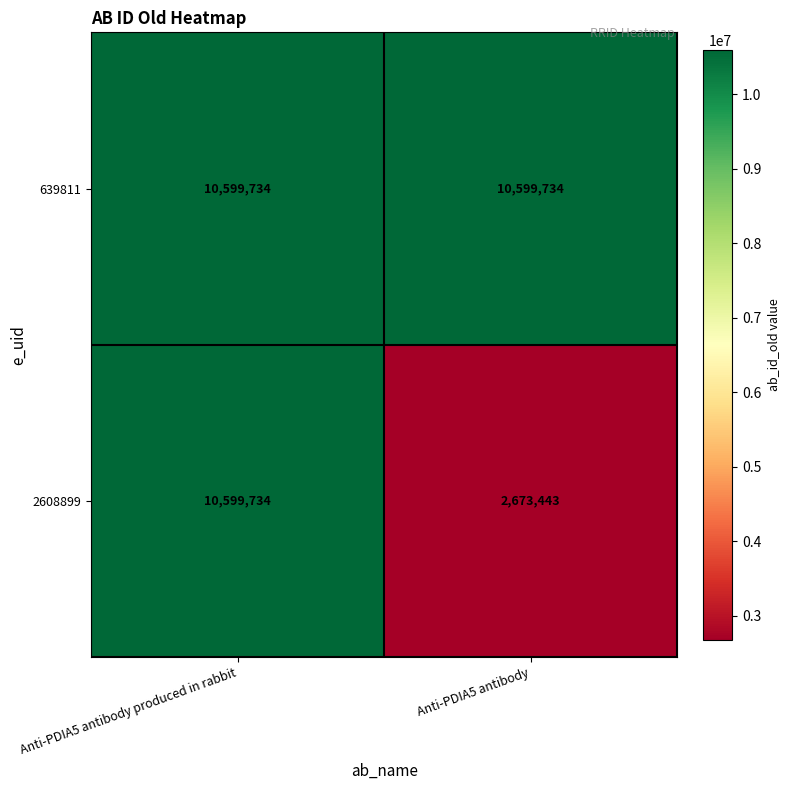

The 639811 series shows 4571765 at Anti-PDIA5 antibody. True or false?

False